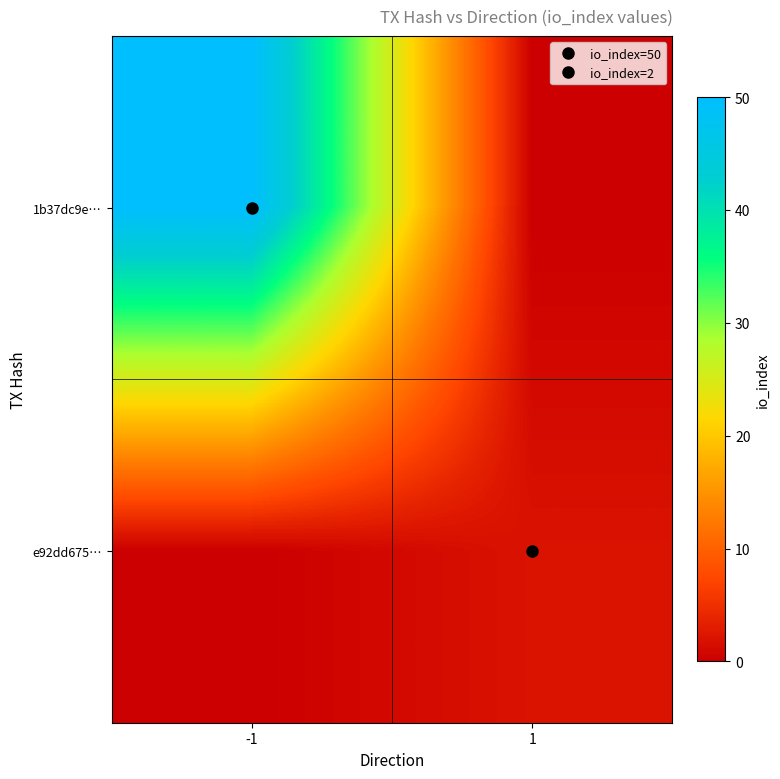

Rank the series by their average value, from highest to lowest.

1b37dc9e…, e92dd675…